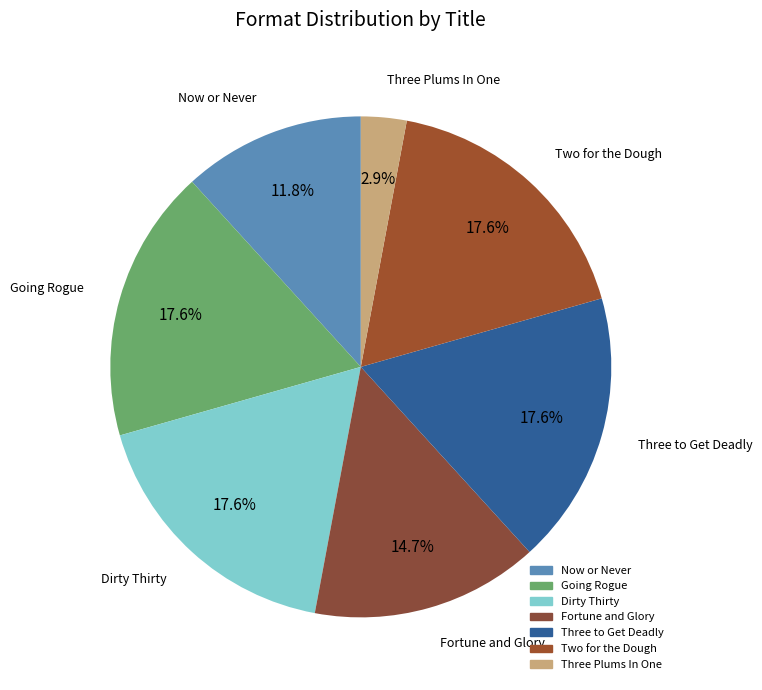

To the nearest percent, what percentage of the pie is Going Rogue?

18%